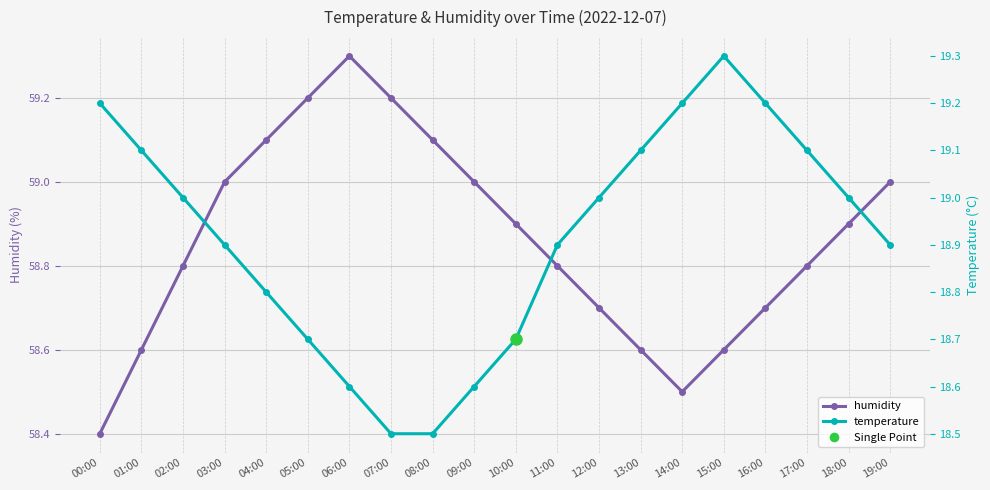

Read the humidity value at 14:00.

58.5